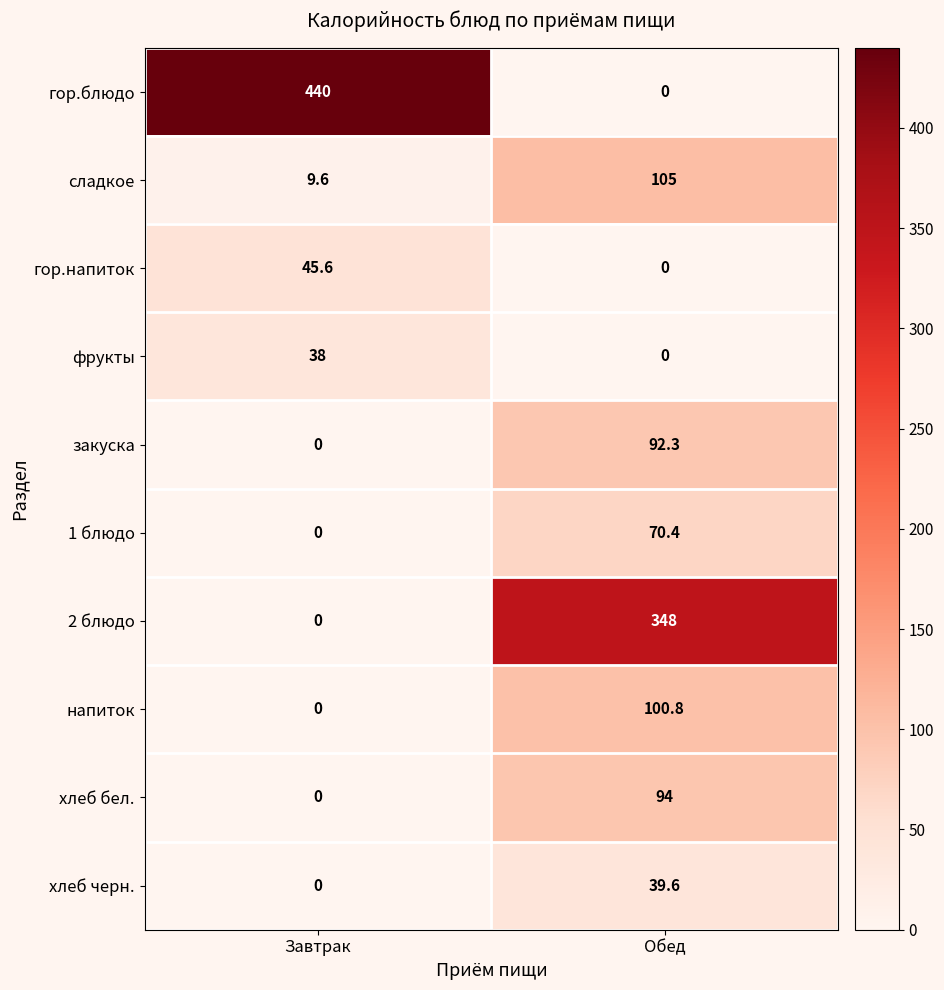

Is it true that гор.напиток equals 30.7 at Обед?

False